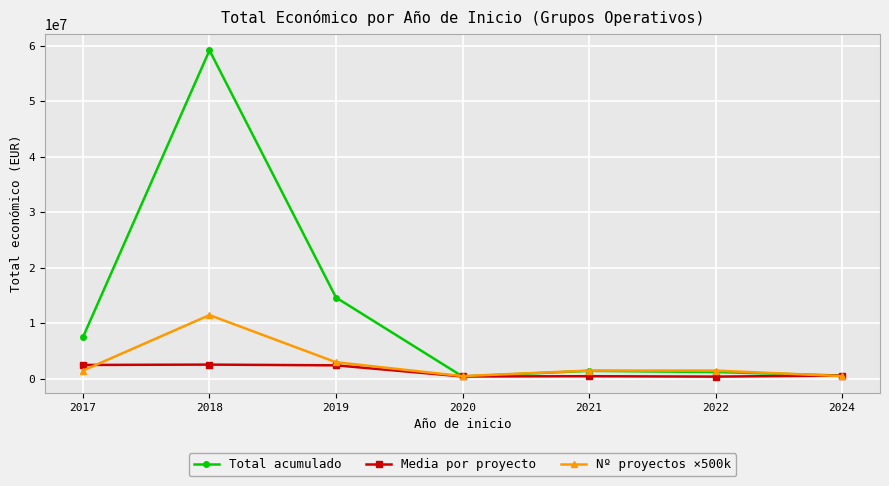

How many values in the Media por proyecto series are below 599779?

3